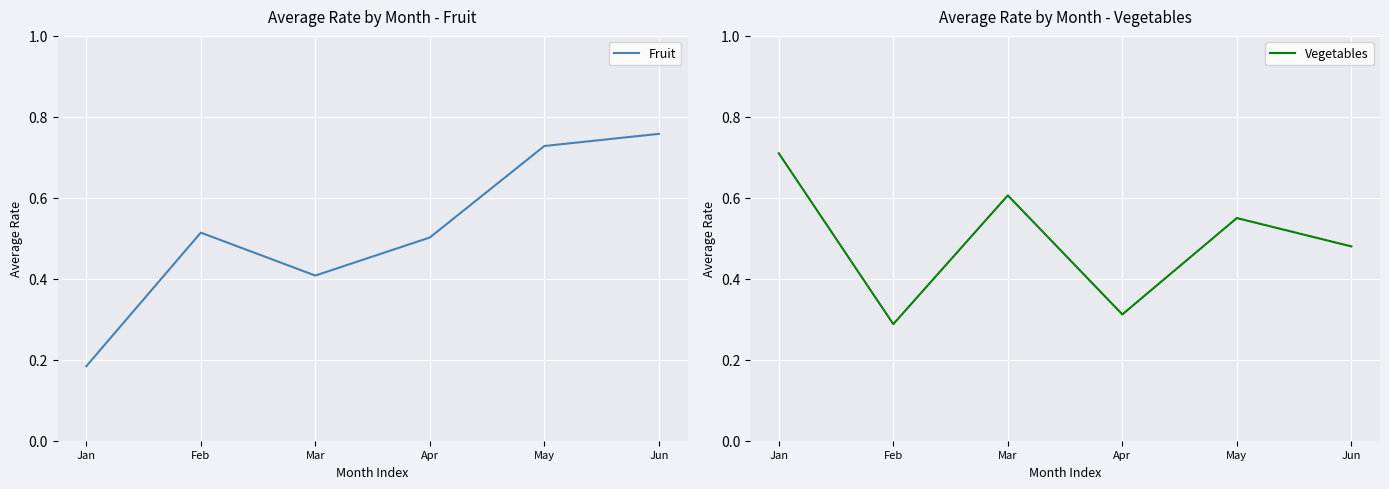

True or false: Vegetables has more than 1 points higher than both neighbors.

True